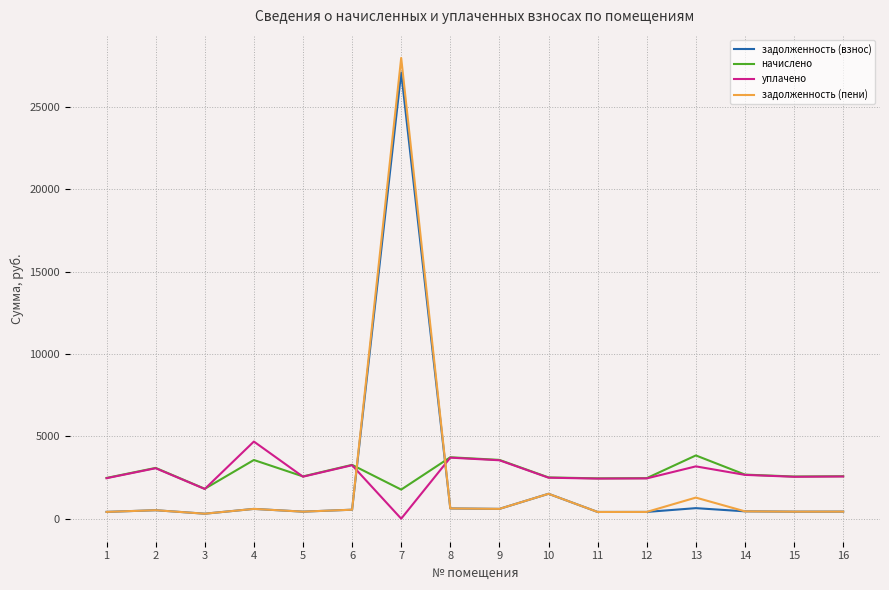

Which series has the widest spread of values?

задолженность (пени)